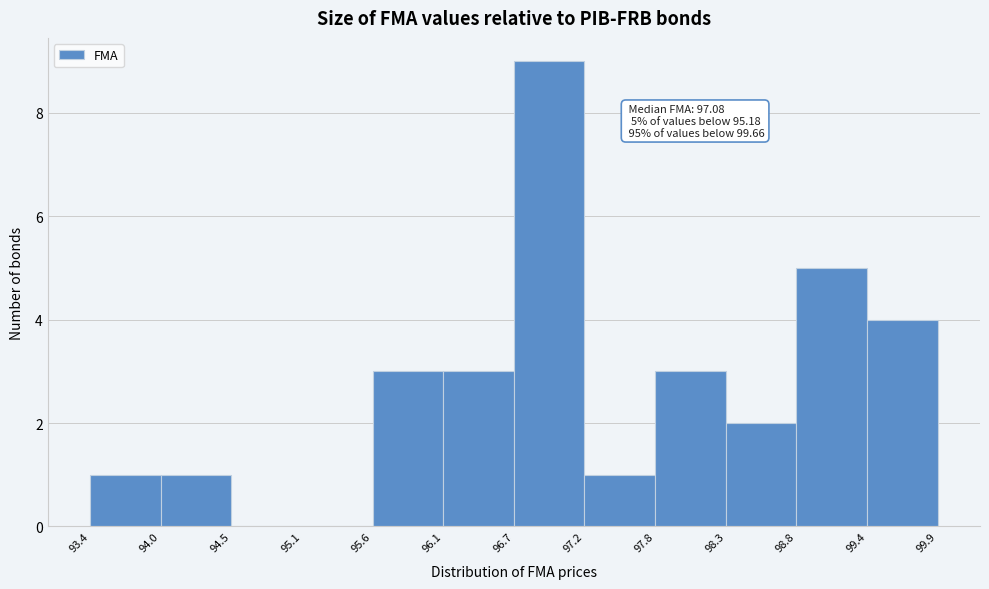

Which range on the x-axis has the tallest bar?

96.7 to 97.2